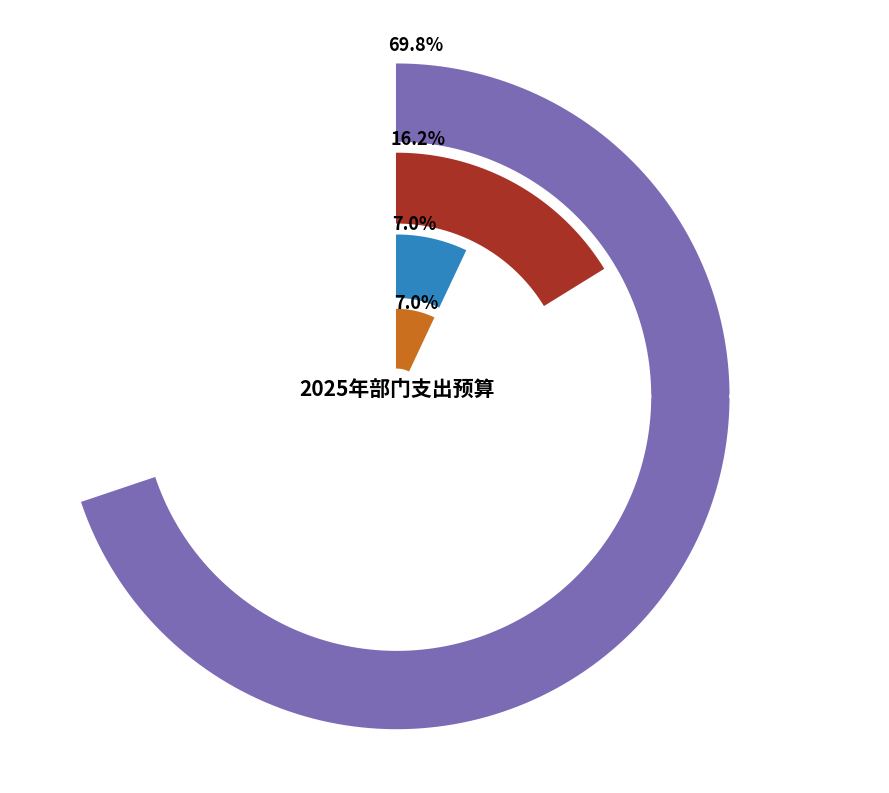

What percentage is NOT represented by 卫生健康支出?

93.0%